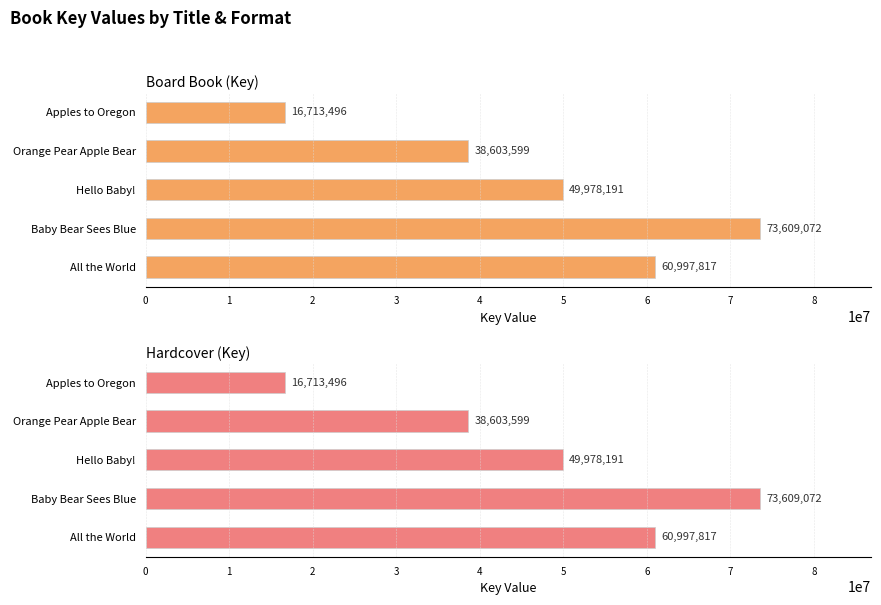

Between 0 and 3, which series saw the biggest shift?

Board Book (Key)